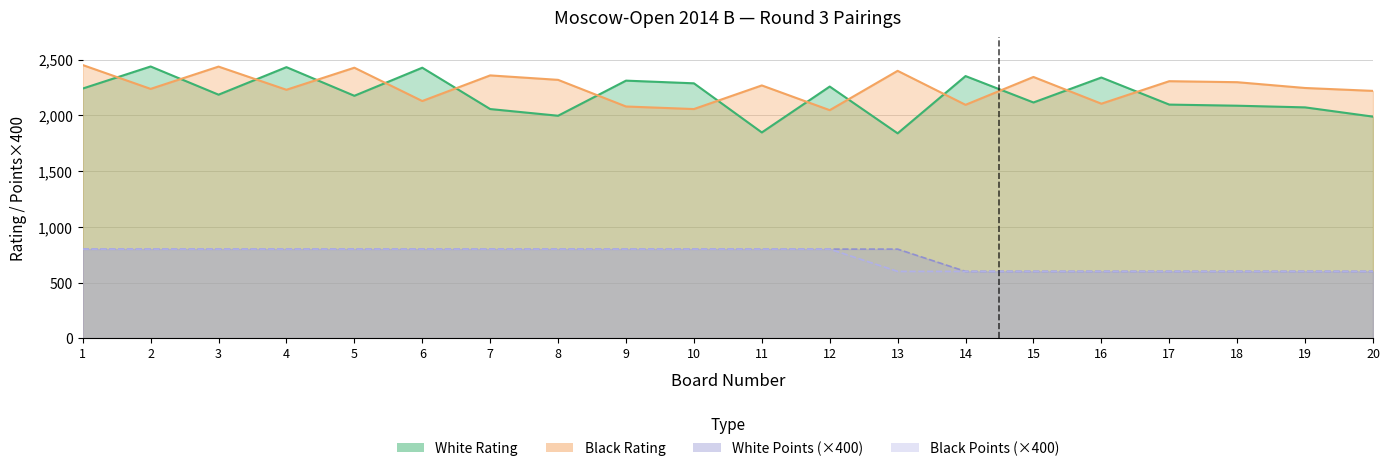

At which category is the sum across all series the highest?

1